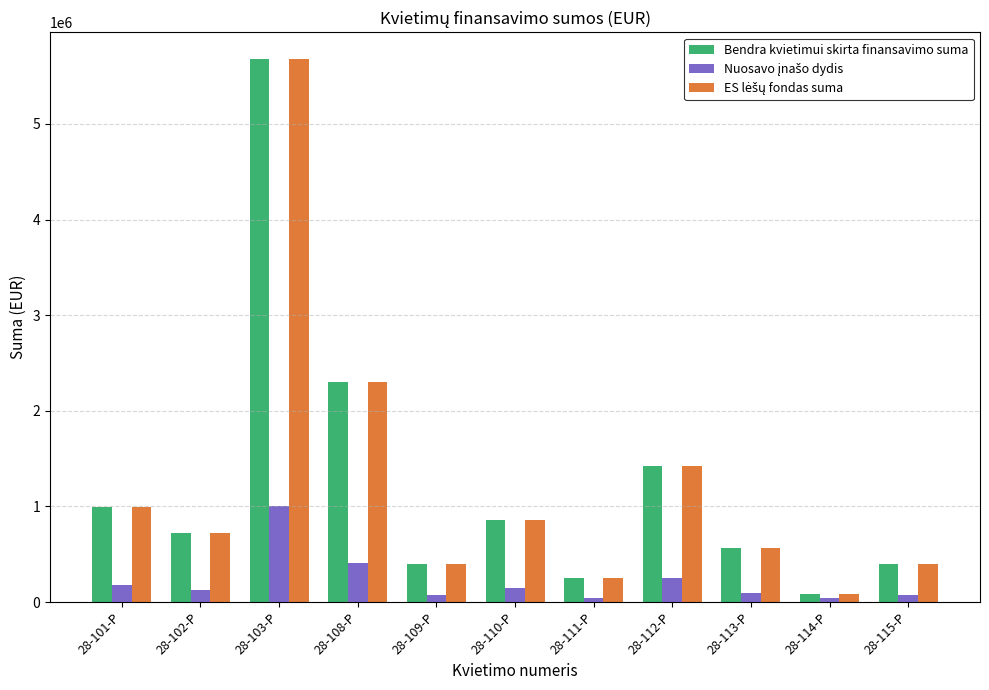

At which category is the sum across all series the highest?

28-103-P